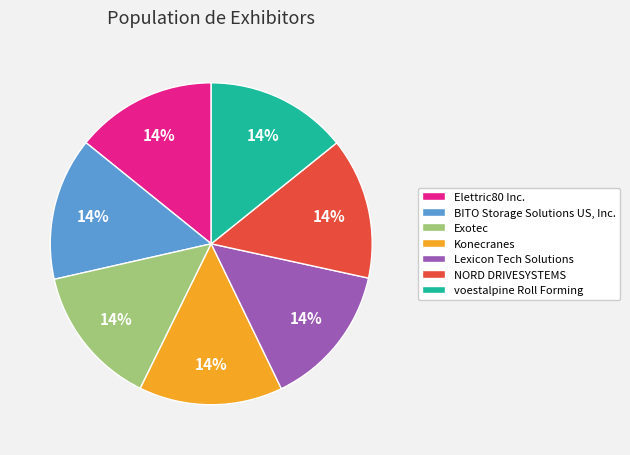

Is the sum of Exotec and voestalpine Roll Forming greater than half?

No